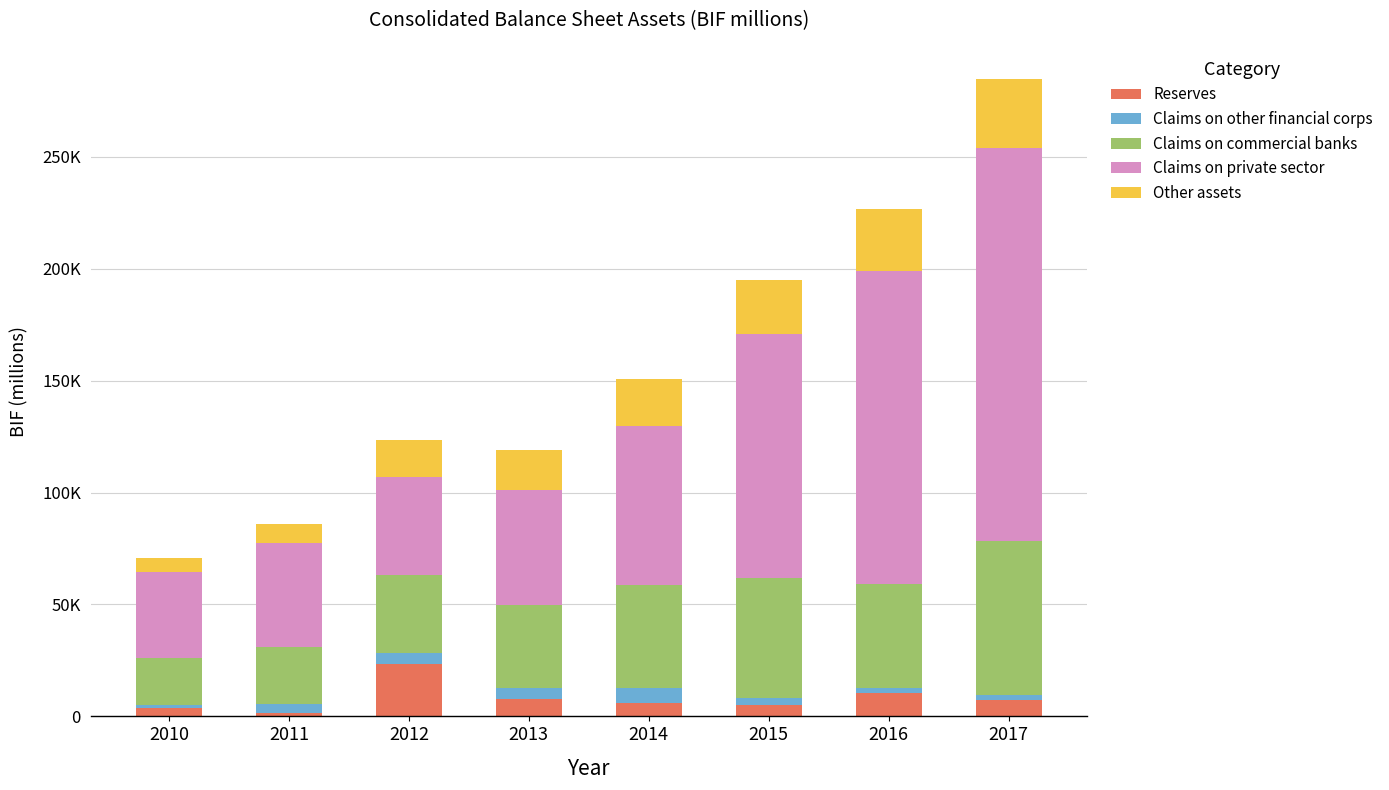

Between 2011 and 2014, which series saw the biggest shift?

Claims on private sector